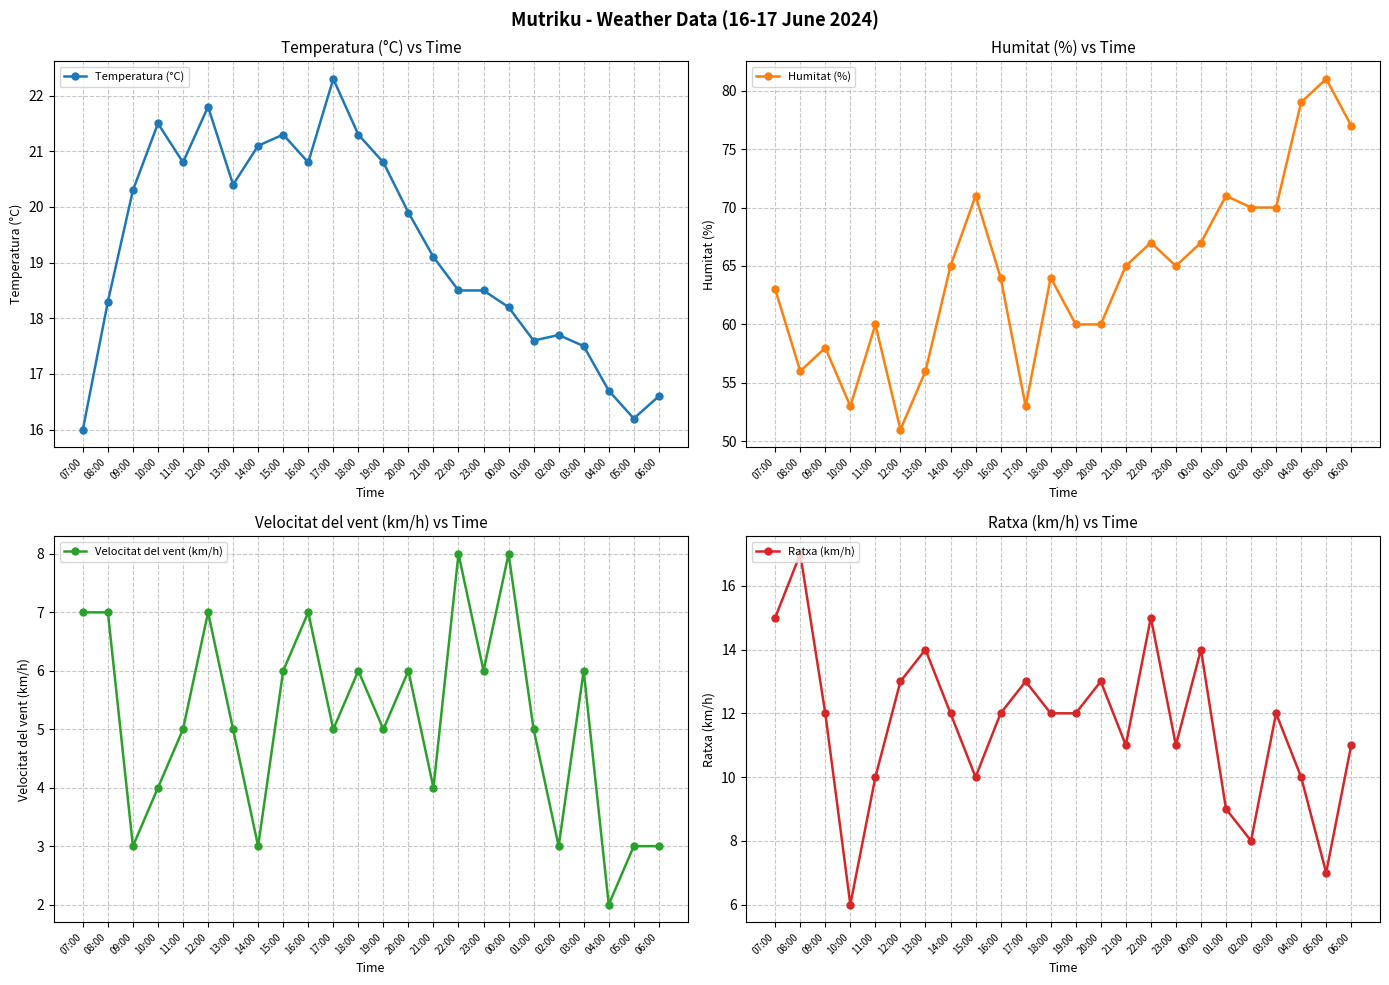

How many lines are shown in the chart?

4